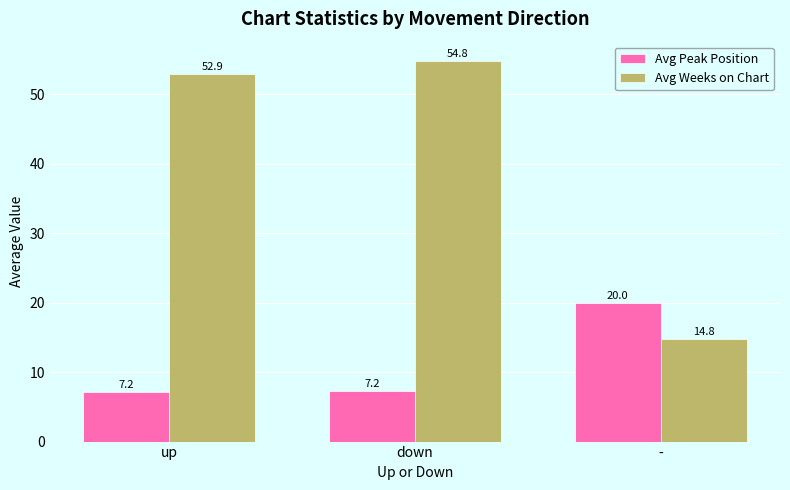

Rank the series at - from lowest to highest value.

Avg Weeks on Chart, Avg Peak Position